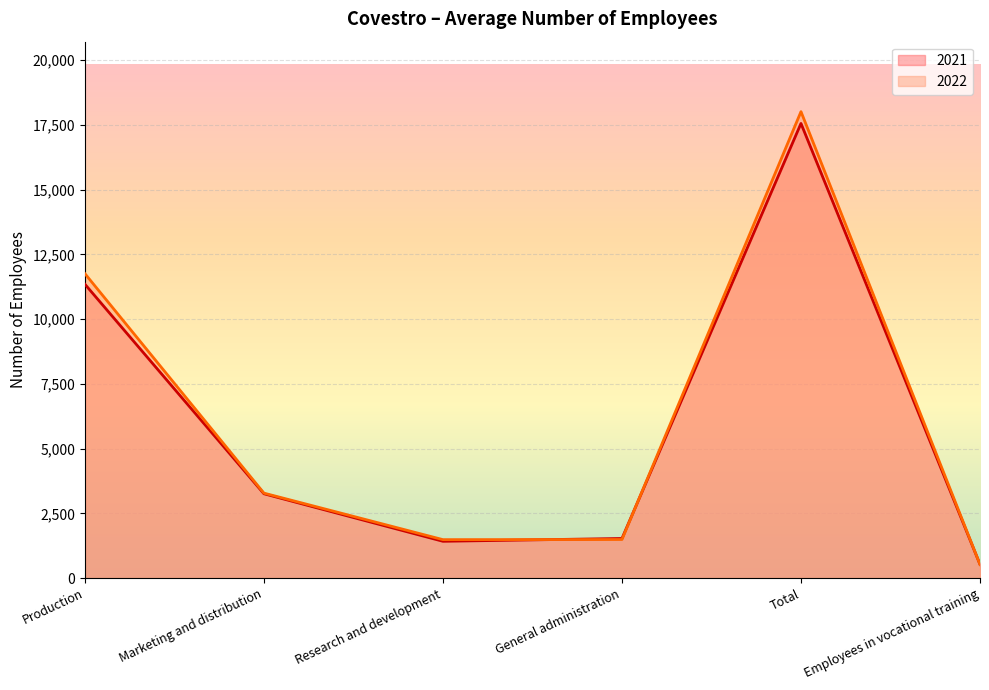

Which label corresponds to the smallest value in the chart?

Employees in vocational training